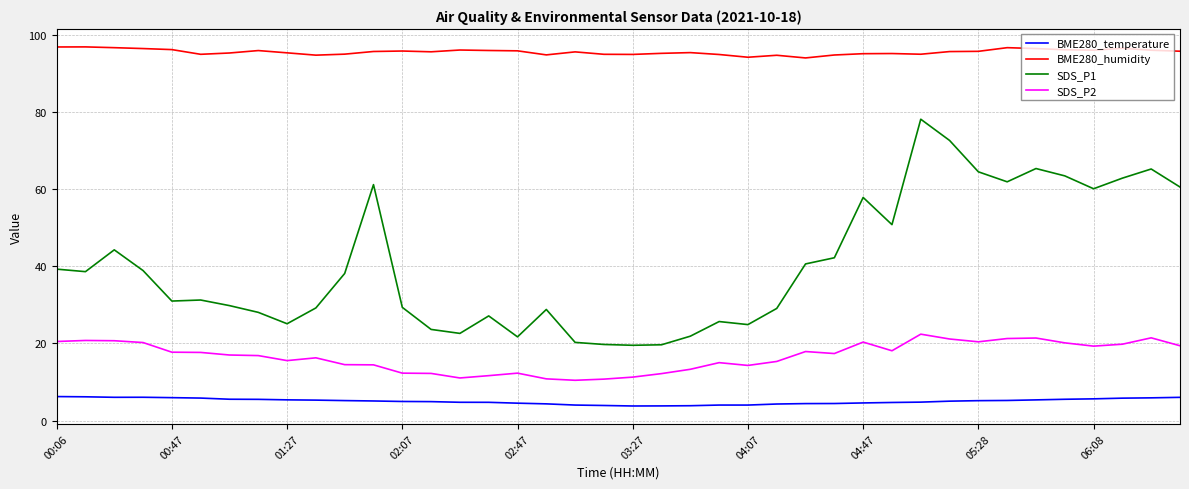

Rank the series by their maximum value, from highest to lowest.

BME280_humidity, SDS_P1, SDS_P2, BME280_temperature